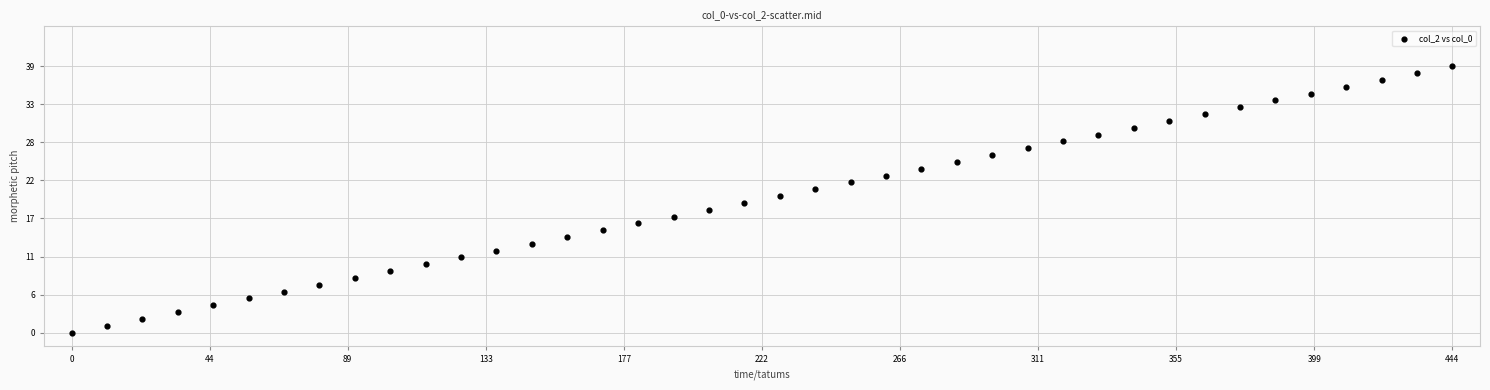

What is the range of Y values (max minus min)?

39